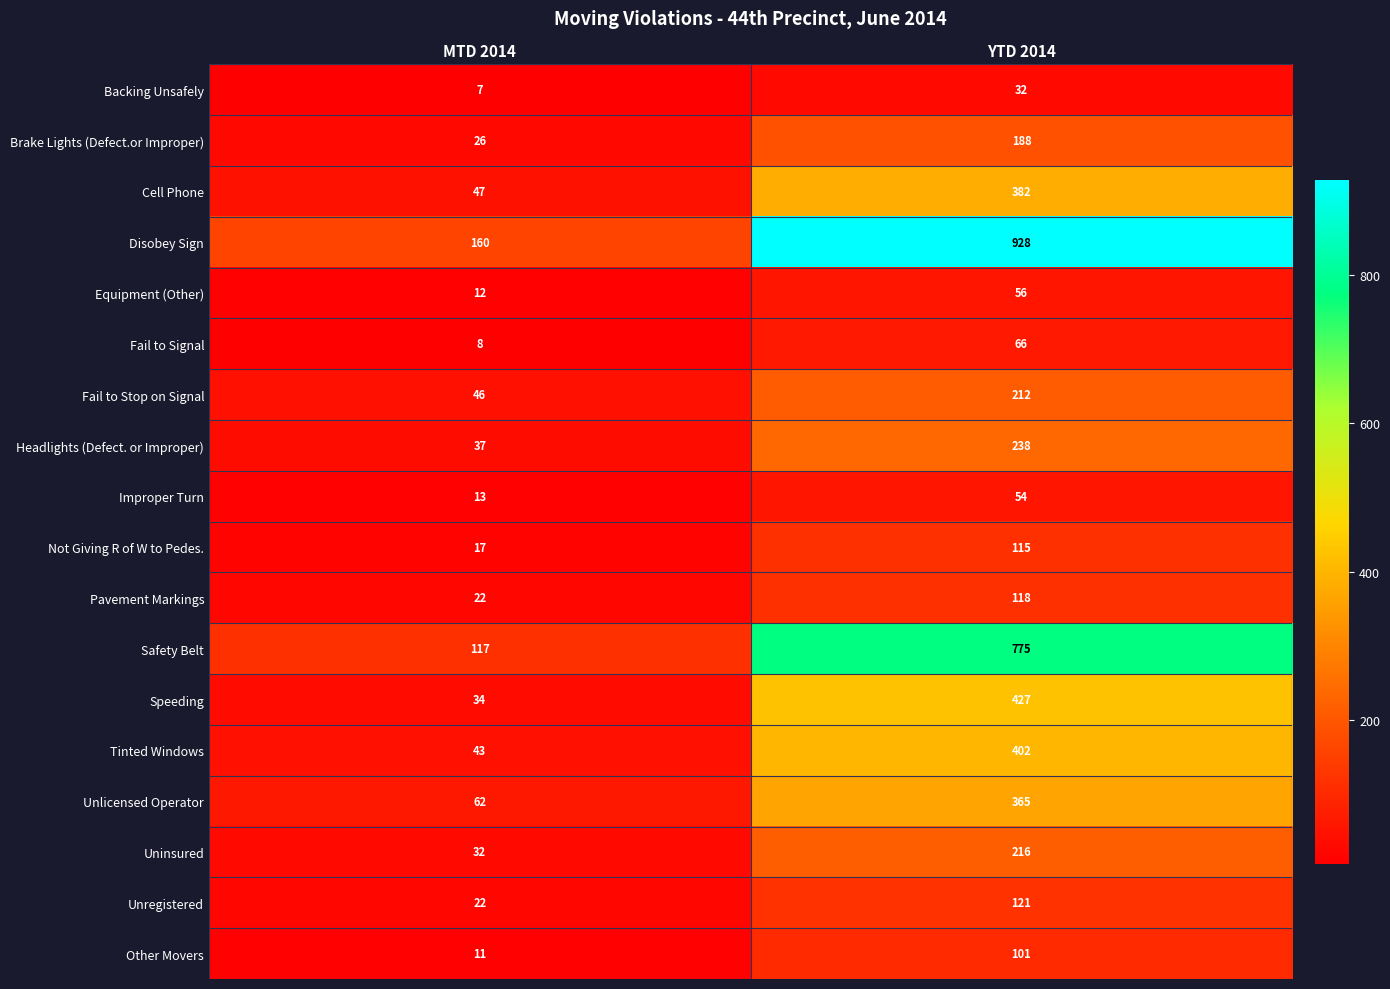

At which label is Fail to Signal closest to 37?

MTD 2014